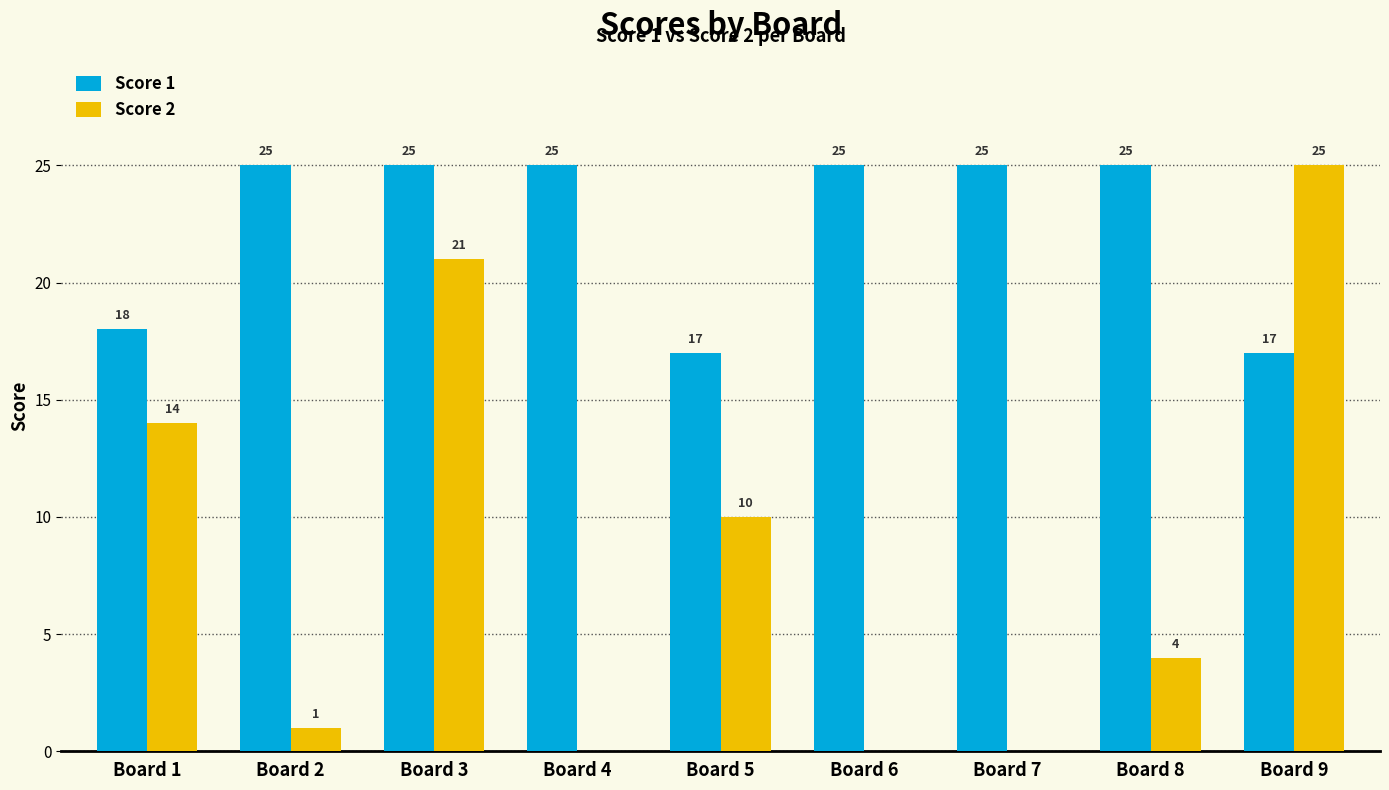

True or false: Score 1 has a value of 38 at Board 4.

False